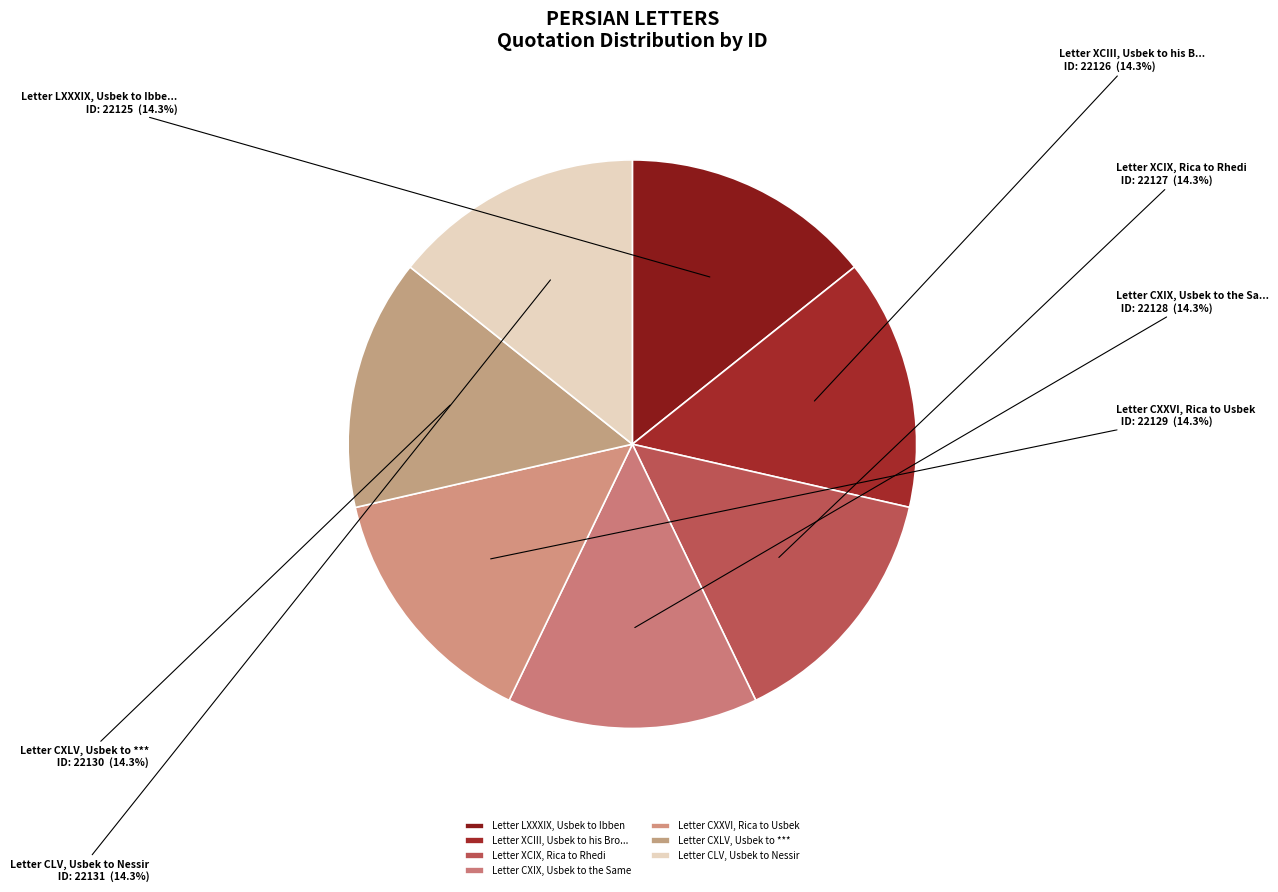

To the nearest percent, what percentage of the pie is Letter CLV, Usbek to Nessir?

14%